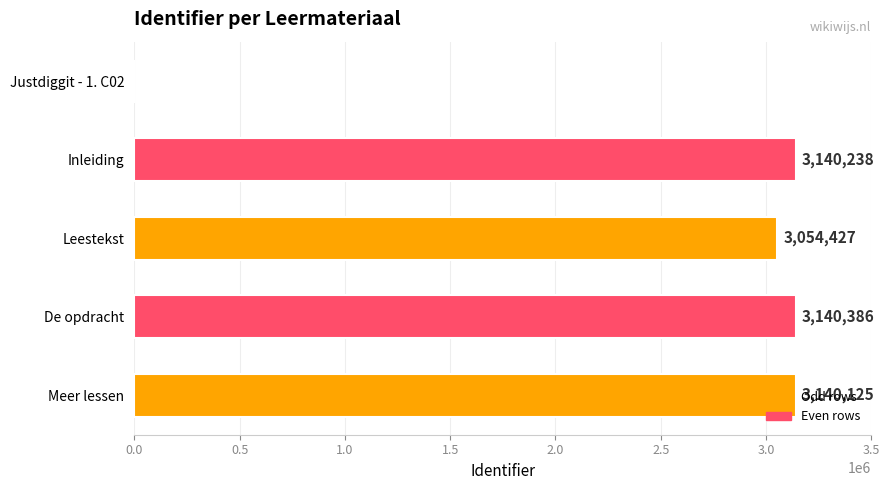

Count the number of categories in the chart.

5